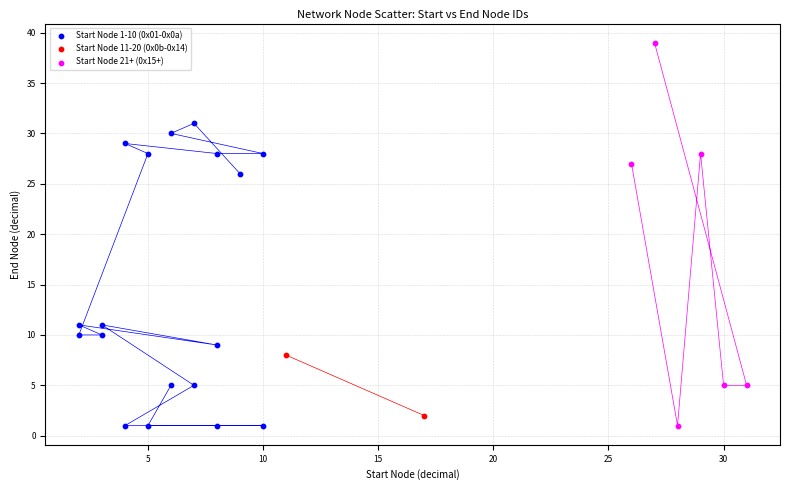

What are all the series names shown in the legend?

Start Node 1-10 (0x01-0x0a), Start Node 11-20 (0x0b-0x14), Start Node 21+ (0x15+)